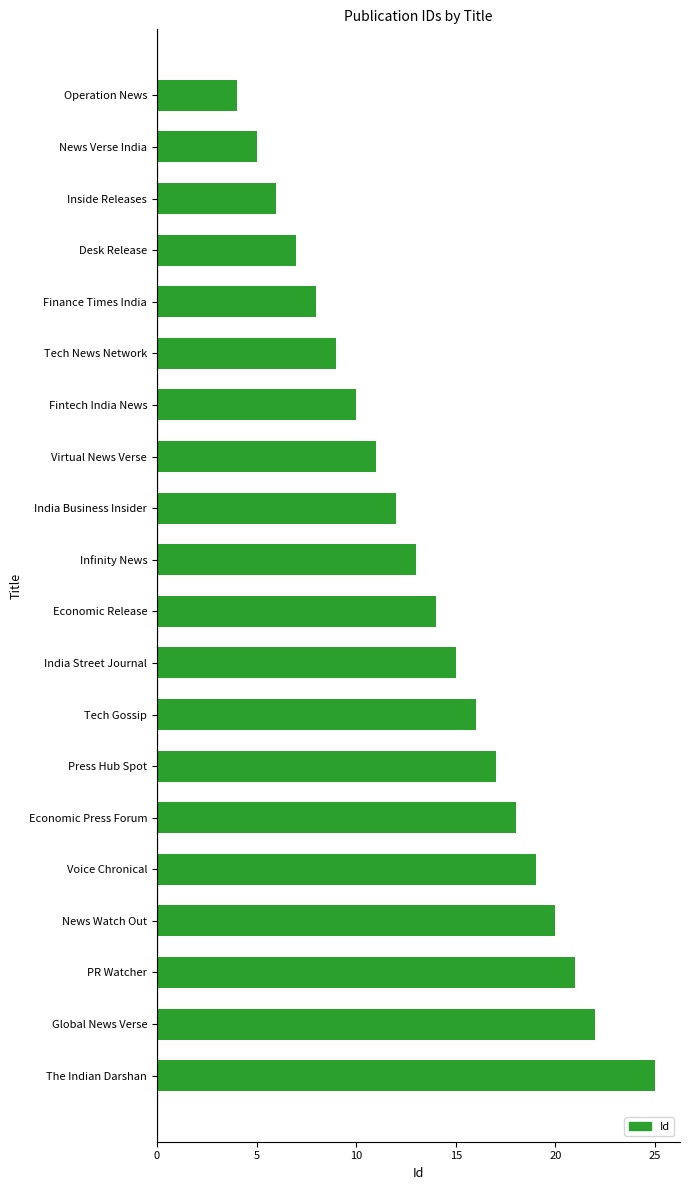

True or false: the data shows 22 at Global News Verse.

True